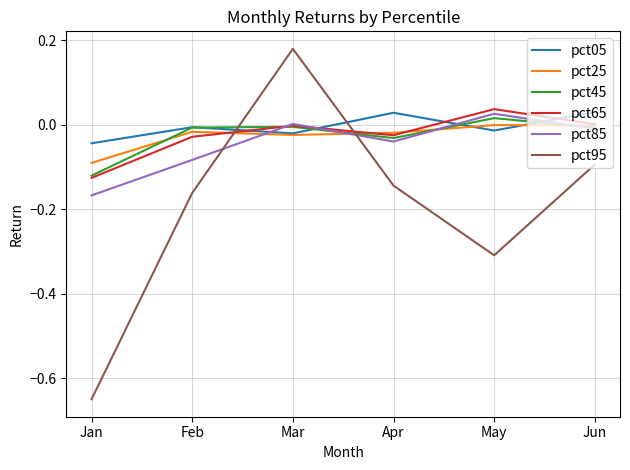

The pct95 series shows -0.1 at Jun. True or false?

True